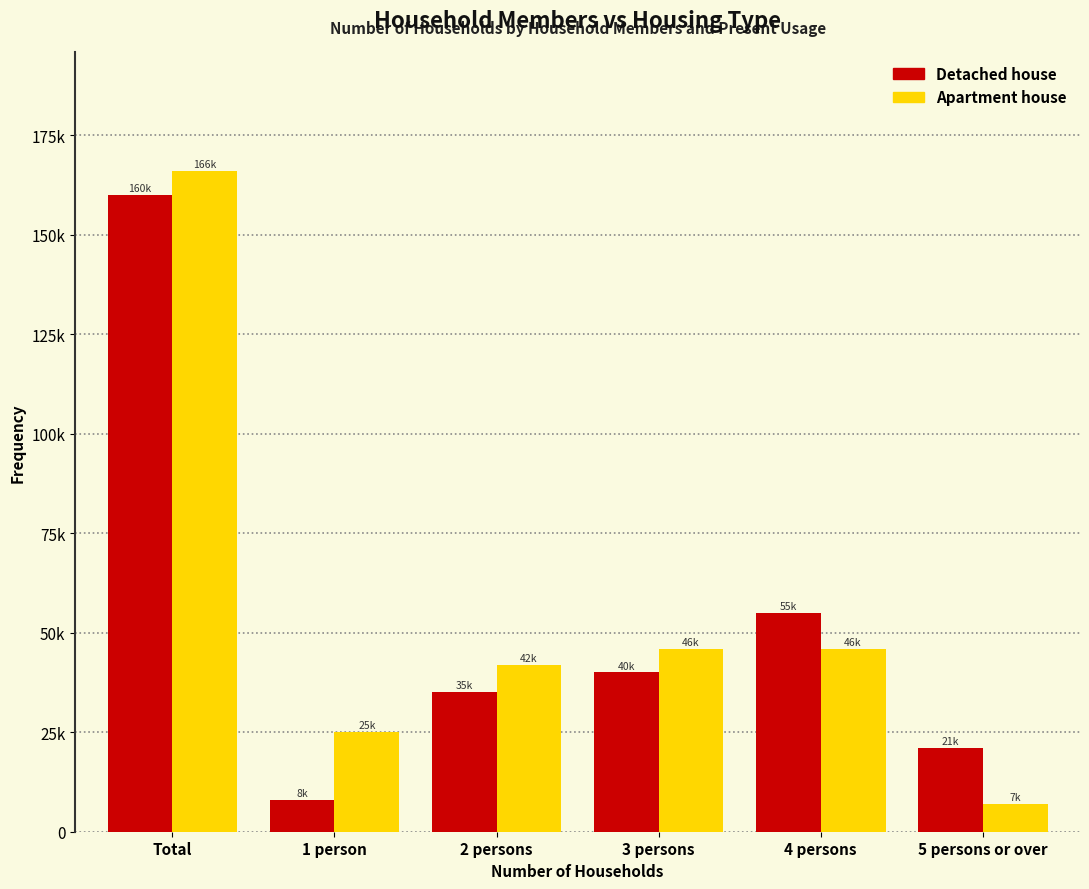

What are all the series names shown in the legend?

Detached house, Apartment house